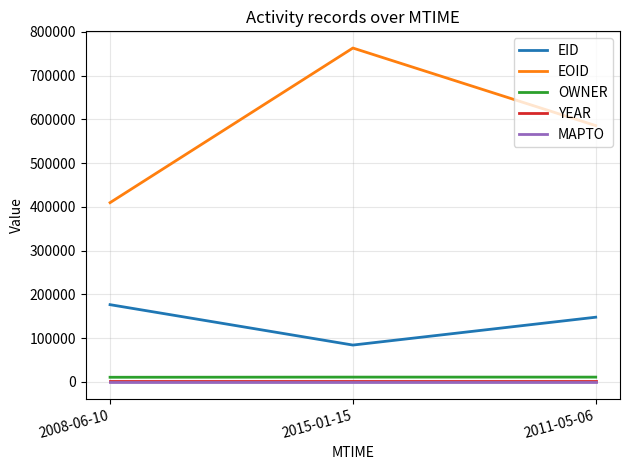

At which category does the chart reach its peak across all series?

2015-01-15